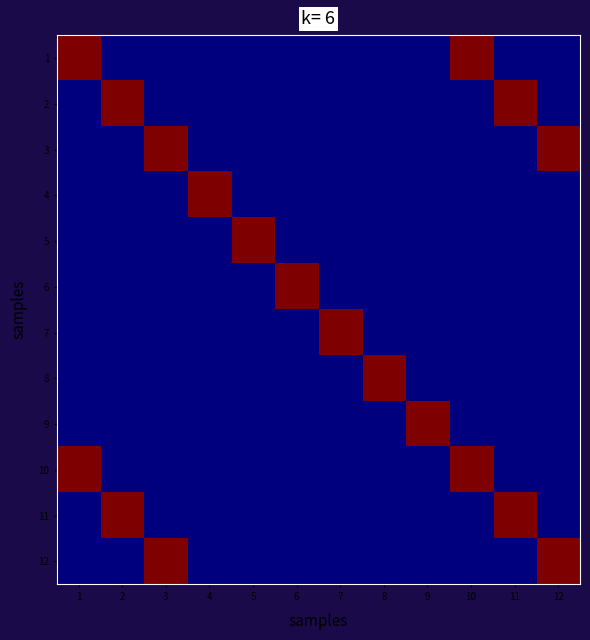

At which category does the chart reach its peak across all series?

1